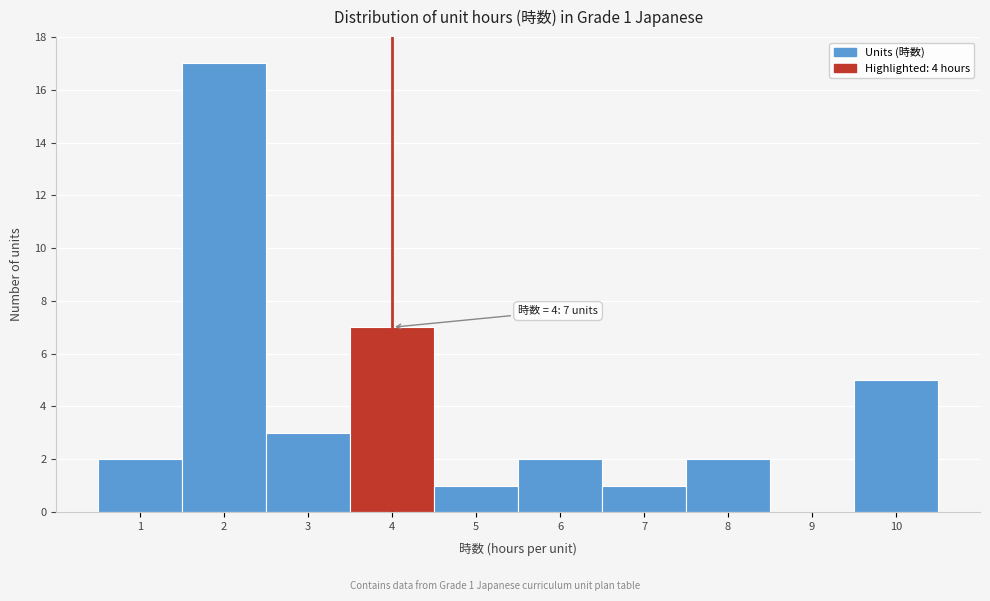

Over which range of the x-axis is the bar tallest?

1.5 to 2.5